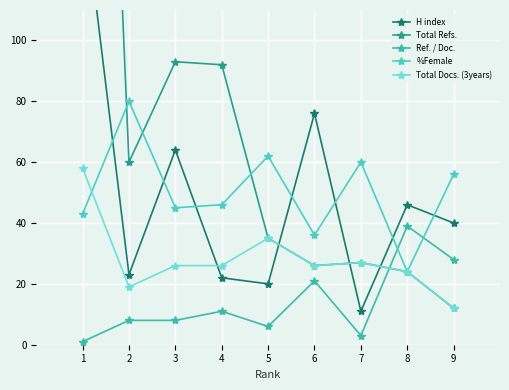

At which category does H index reach its first local valley?

2